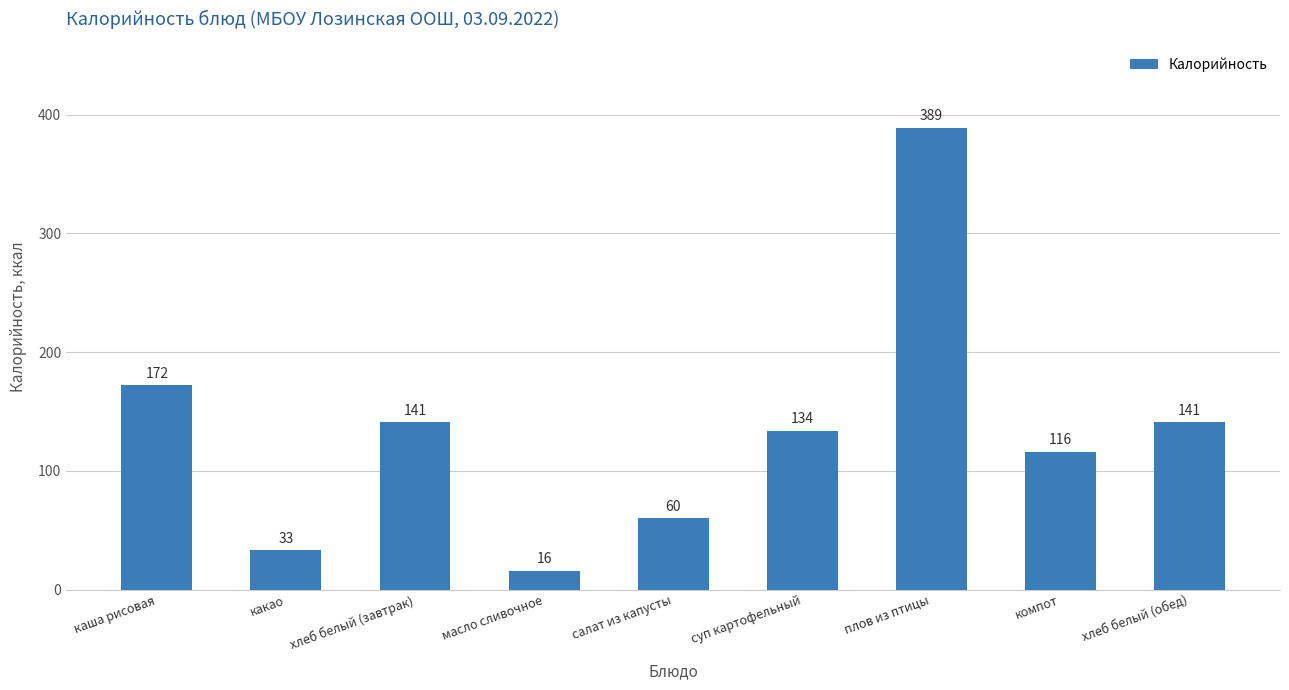

What is the value of the 9th bar from the left?

141